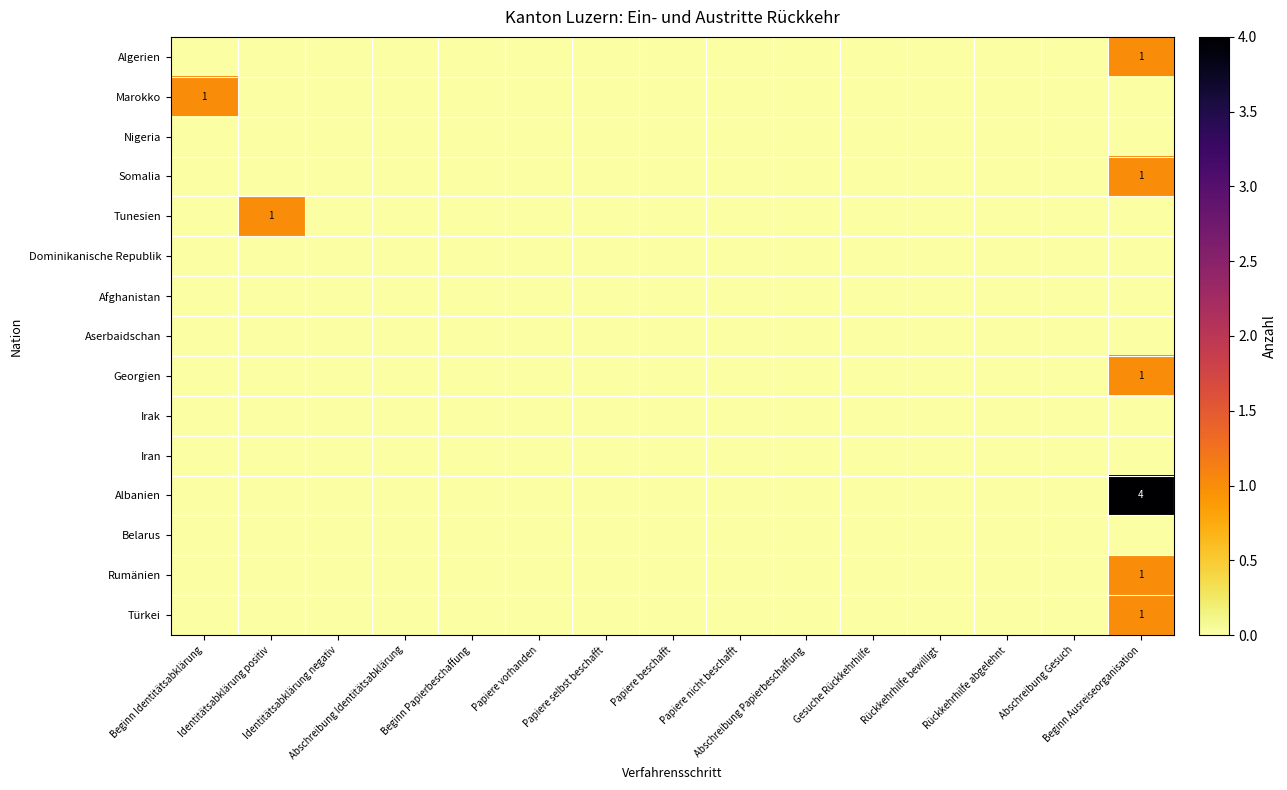

How many values in the Georgien series exceed 0?

1